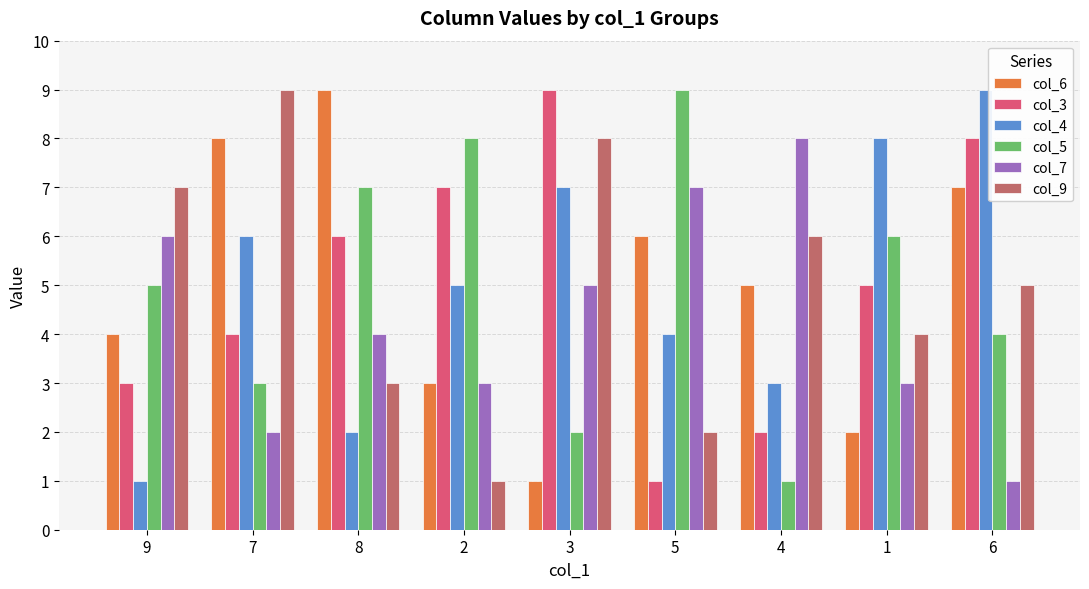

True or false: col_4 has a value of 4 at 4.

False